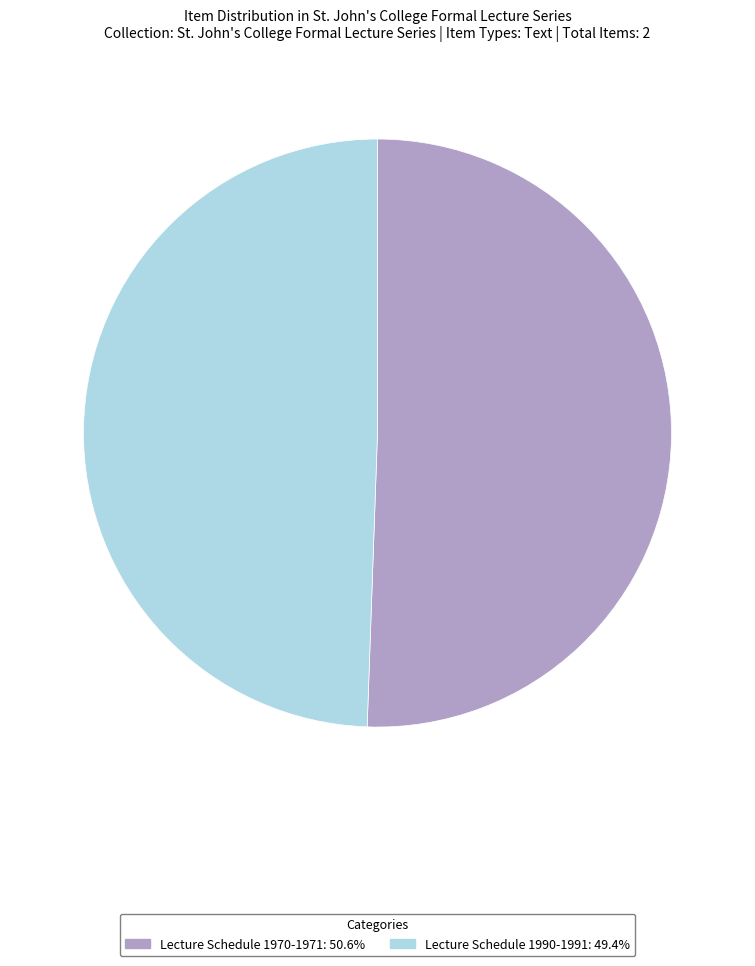

The Lecture Schedule 1970-1971 slice represents 45% of the pie. True or false?

False